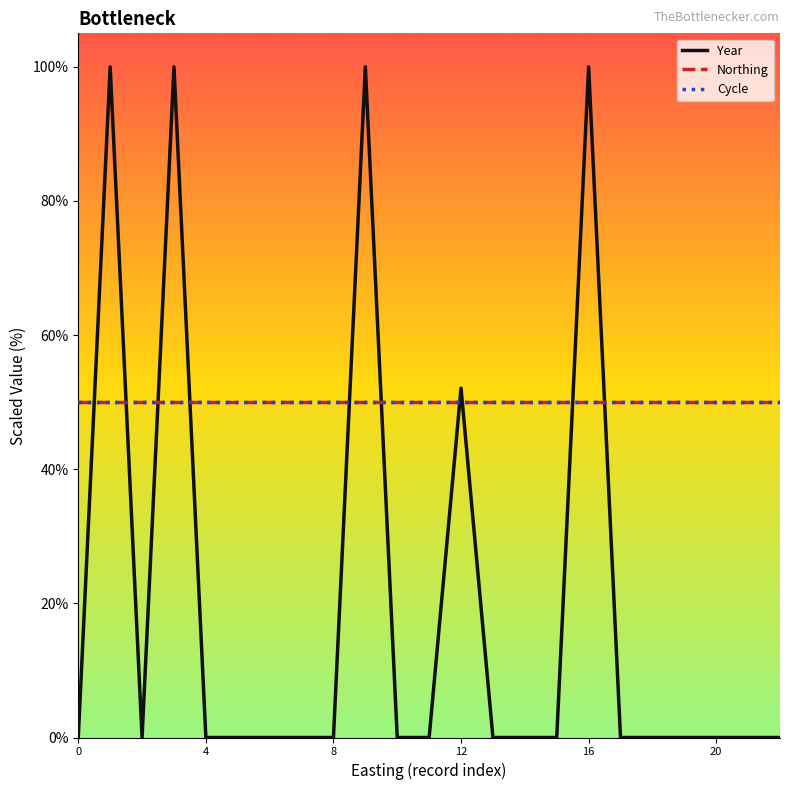

Does the chart display data point markers on the line(s)?

No